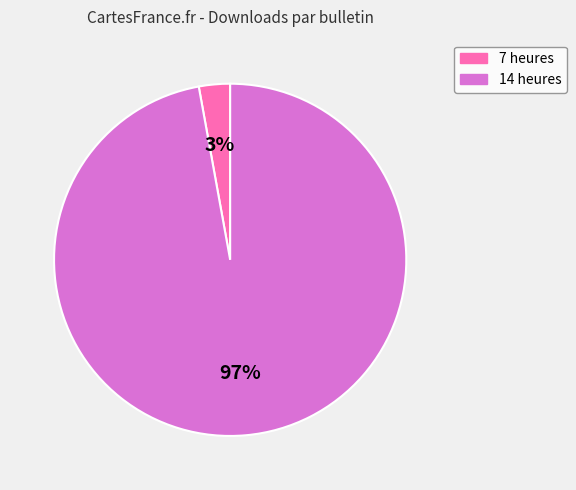

Between 7 heures and 14 heures, which is larger?

14 heures